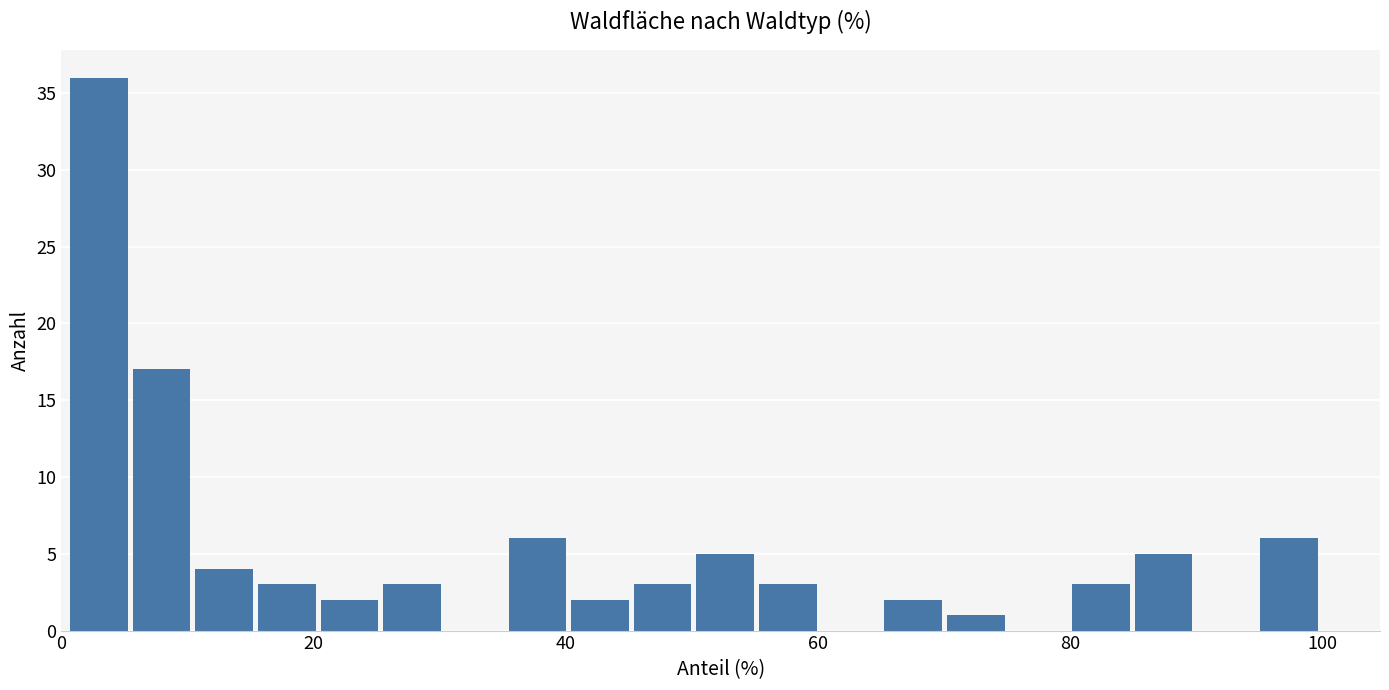

Around what value on the x-axis is the tallest bar? Give the approximate position of its centre, as read against the axis.

2